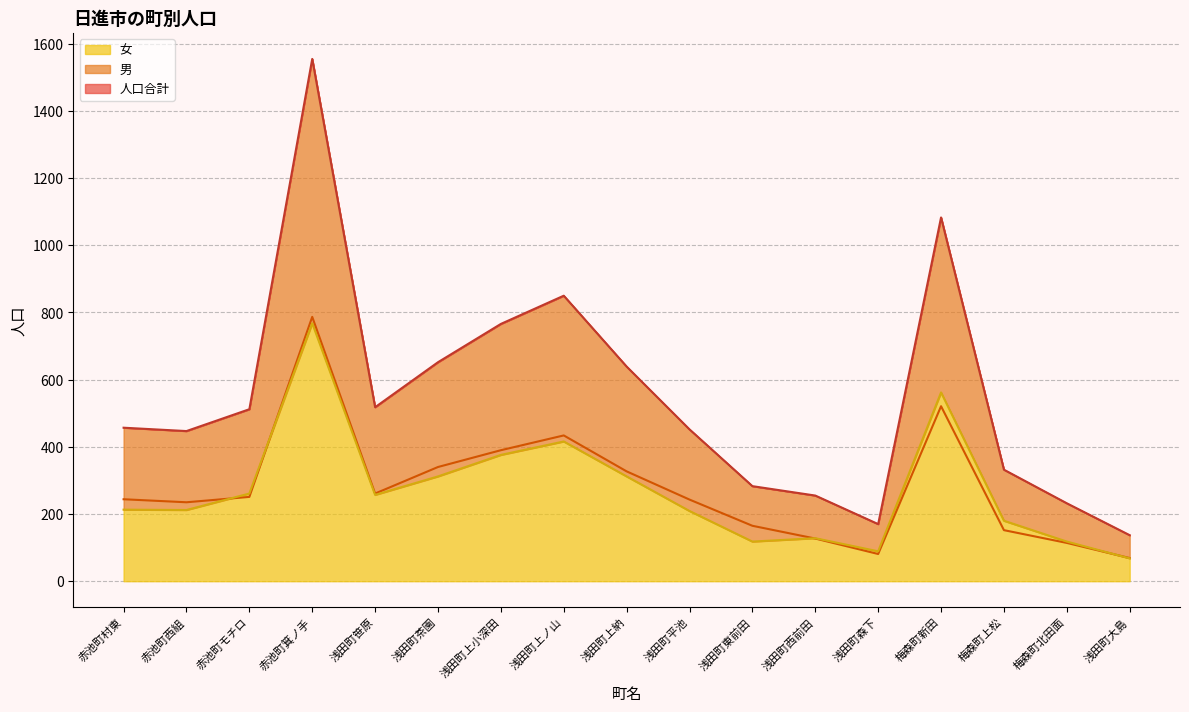

The value of 人口合計 at 浅田町平池 is 452. True or false?

True